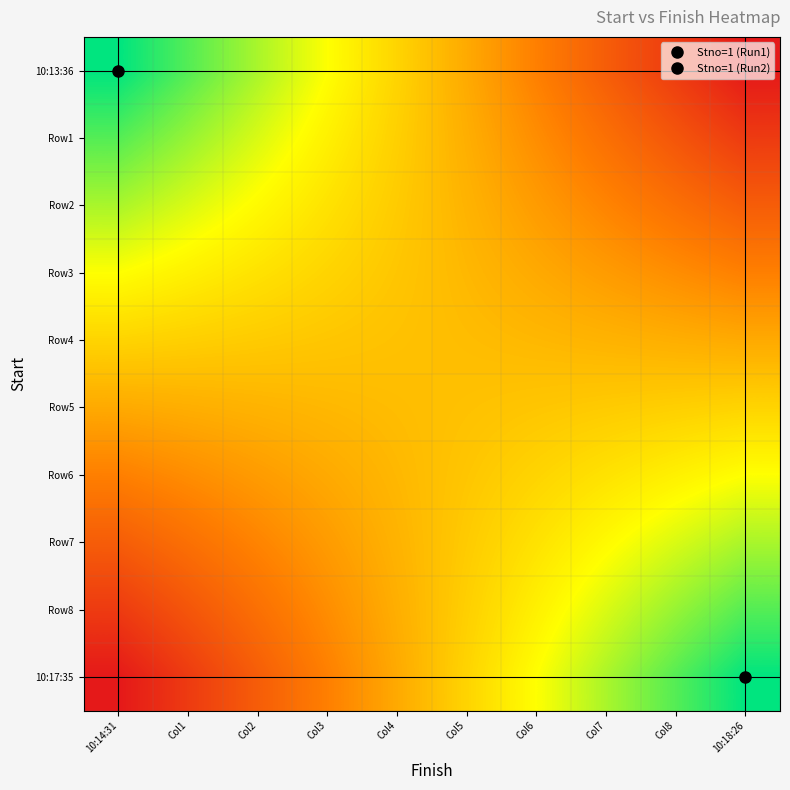

Reading left to right, list all the values displayed in this chart.

10:13:36: 10:14:31=1.0	Col1=0.9	Col2=0.8	Col3=0.7	Col4=0.6	Col5=0.4	Col6=0.3	Col7=0.2	Col8=0.1	10:18:26=0.0
Row1: 10:14:31=0.9	Col1=0.8	Col2=0.7	Col3=0.6	Col4=0.5	Col5=0.5	Col6=0.4	Col7=0.3	Col8=0.2	10:18:26=0.1
Row2: 10:14:31=0.8	Col1=0.7	Col2=0.7	Col3=0.6	Col4=0.5	Col5=0.5	Col6=0.4	Col7=0.3	Col8=0.3	10:18:26=0.2
Row3: 10:14:31=0.7	Col1=0.6	Col2=0.6	Col3=0.6	Col4=0.5	Col5=0.5	Col6=0.4	Col7=0.4	Col8=0.4	10:18:26=0.3
Row4: 10:14:31=0.6	Col1=0.5	Col2=0.5	Col3=0.5	Col4=0.5	Col5=0.5	Col6=0.5	Col7=0.5	Col8=0.5	10:18:26=0.4
Row5: 10:14:31=0.4	Col1=0.5	Col2=0.5	Col3=0.5	Col4=0.5	Col5=0.5	Col6=0.5	Col7=0.5	Col8=0.5	10:18:26=0.6
Row6: 10:14:31=0.3	Col1=0.4	Col2=0.4	Col3=0.4	Col4=0.5	Col5=0.5	Col6=0.6	Col7=0.6	Col8=0.6	10:18:26=0.7
Row7: 10:14:31=0.2	Col1=0.3	Col2=0.3	Col3=0.4	Col4=0.5	Col5=0.5	Col6=0.6	Col7=0.7	Col8=0.7	10:18:26=0.8
Row8: 10:14:31=0.1	Col1=0.2	Col2=0.3	Col3=0.4	Col4=0.5	Col5=0.5	Col6=0.6	Col7=0.7	Col8=0.8	10:18:26=0.9
10:17:35: 10:14:31=0.0	Col1=0.1	Col2=0.2	Col3=0.3	Col4=0.4	Col5=0.6	Col6=0.7	Col7=0.8	Col8=0.9	10:18:26=1.0